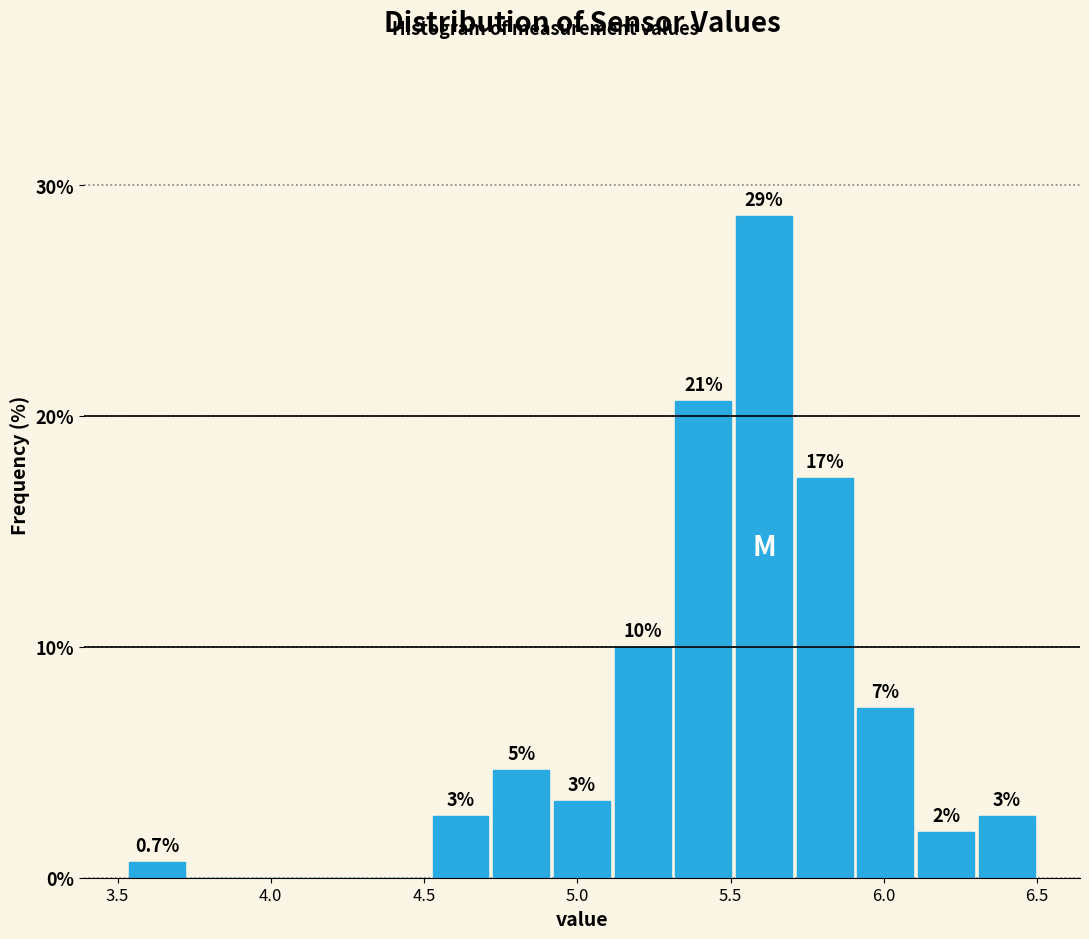

Around what value on the x-axis is the tallest bar? Give the approximate position of its centre, as read against the axis.

5.60